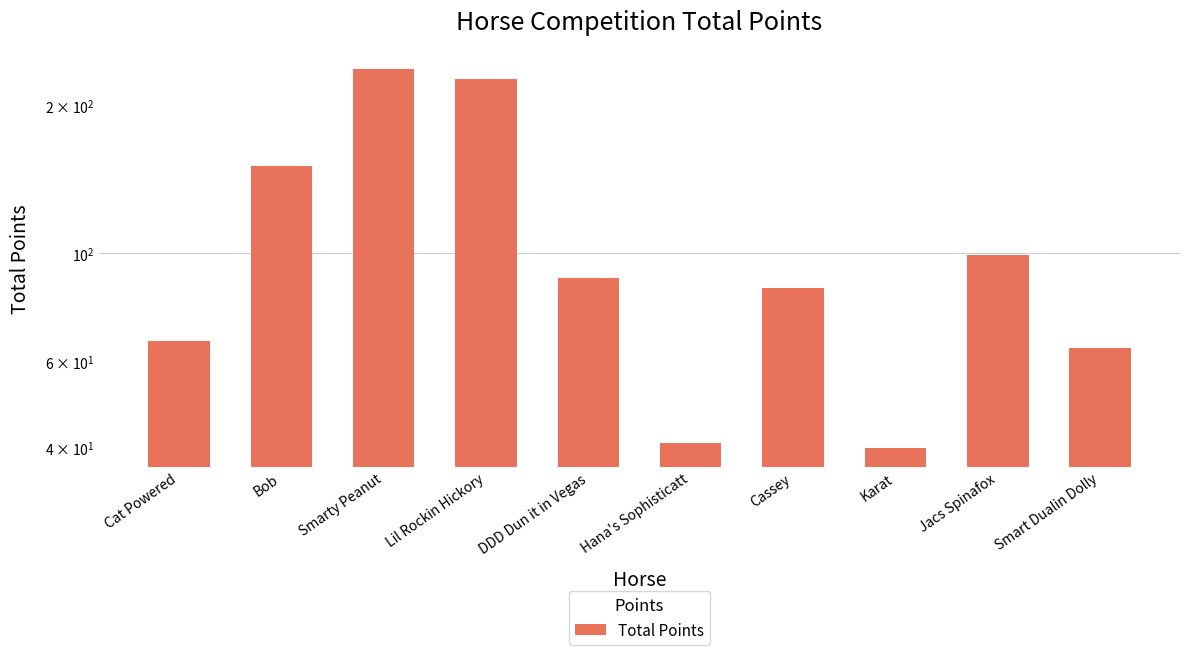

True or false: the data shows 15 at Hana's Sophisticatt.

False